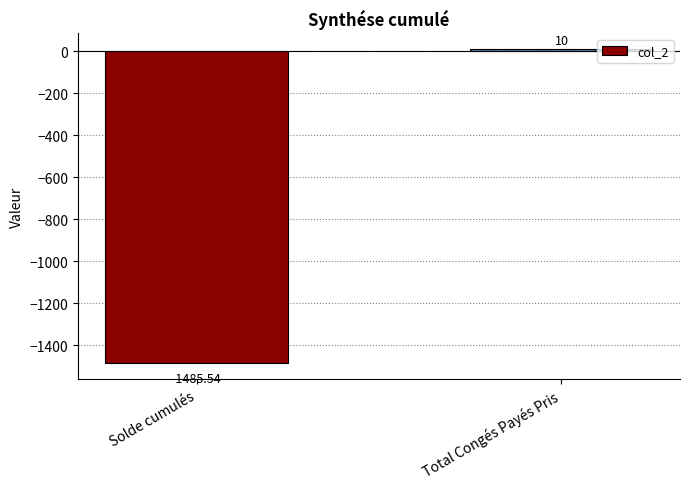

What is the maximum value shown in the chart?

10.0